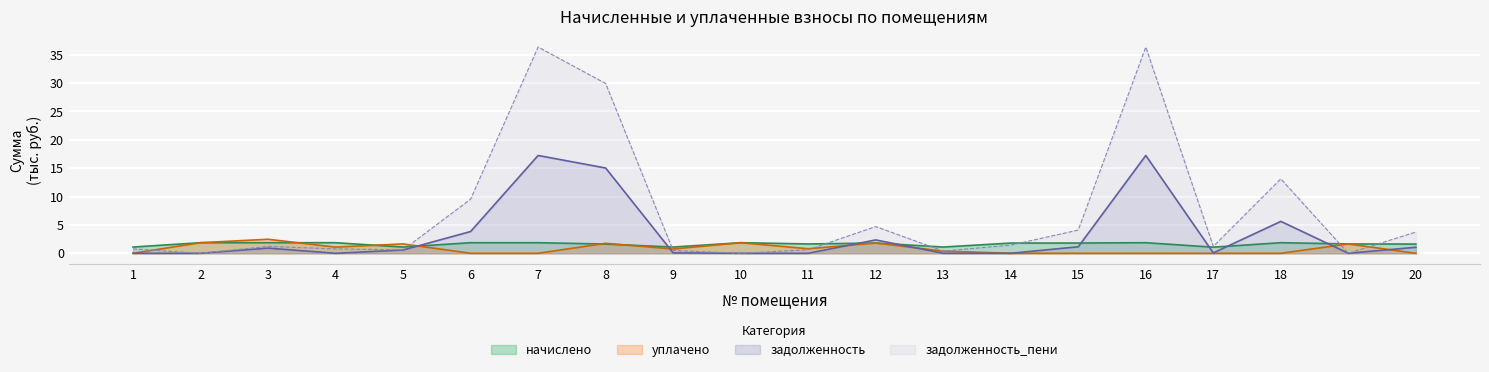

How many interior local valleys does the уплачено series have?

3